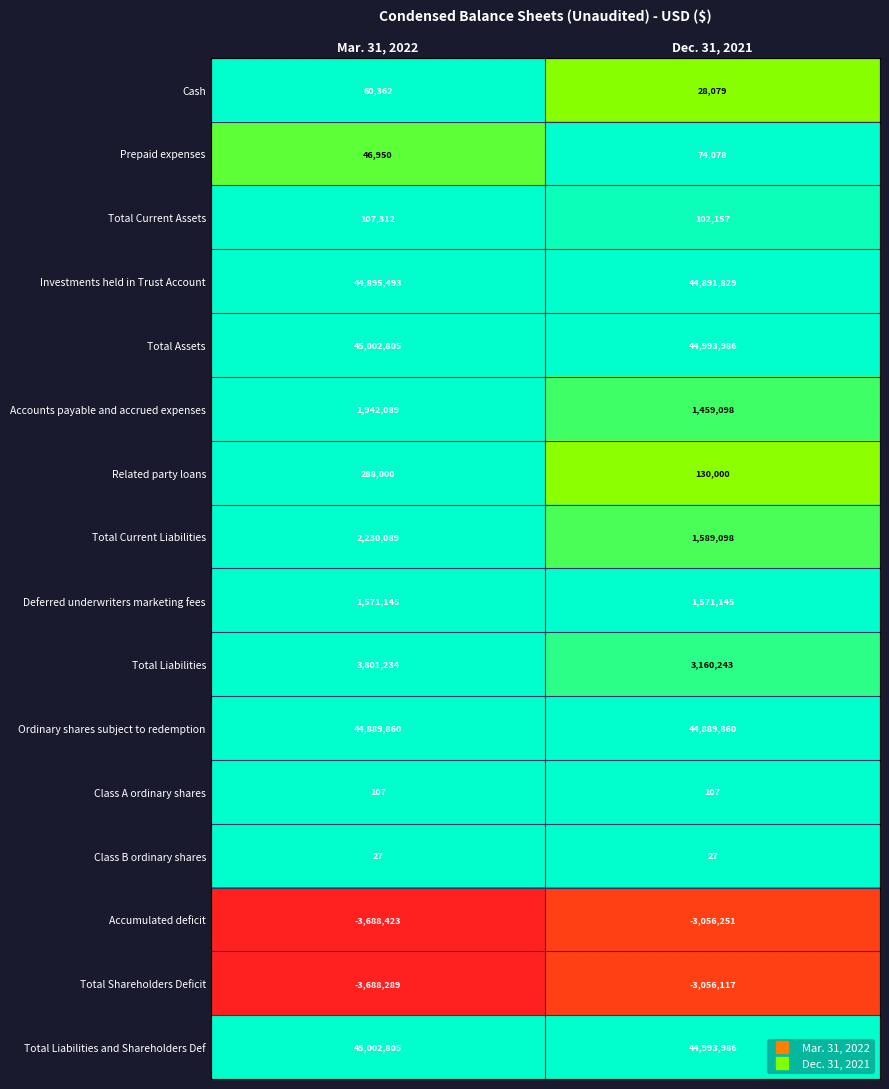

What is the difference between the highest and lowest values at Dec. 31, 2021?

48050237